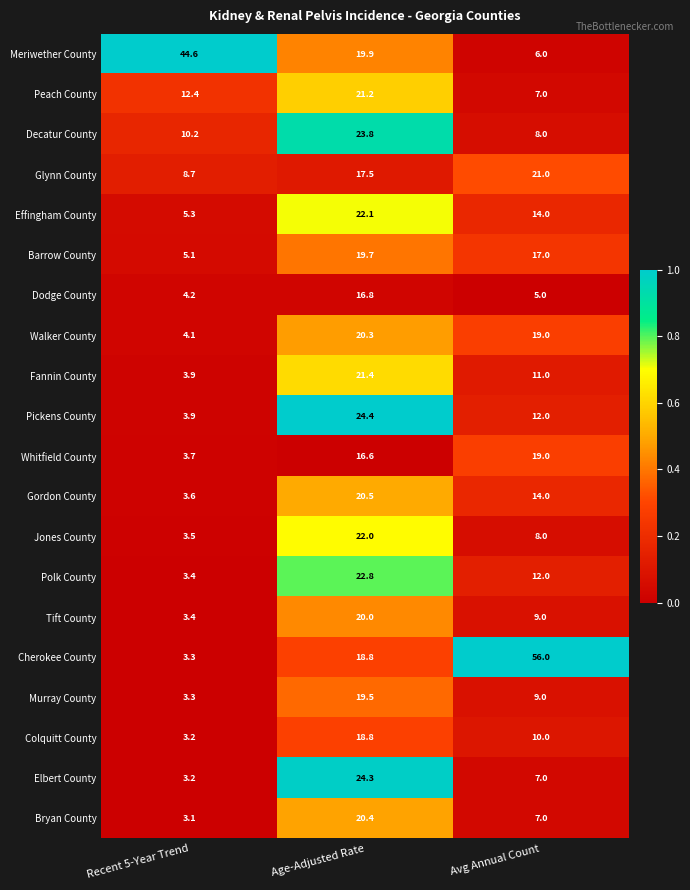

What is the difference between the Fannin County values at Recent 5-Year Trend and Age-Adjusted Rate?

17.5